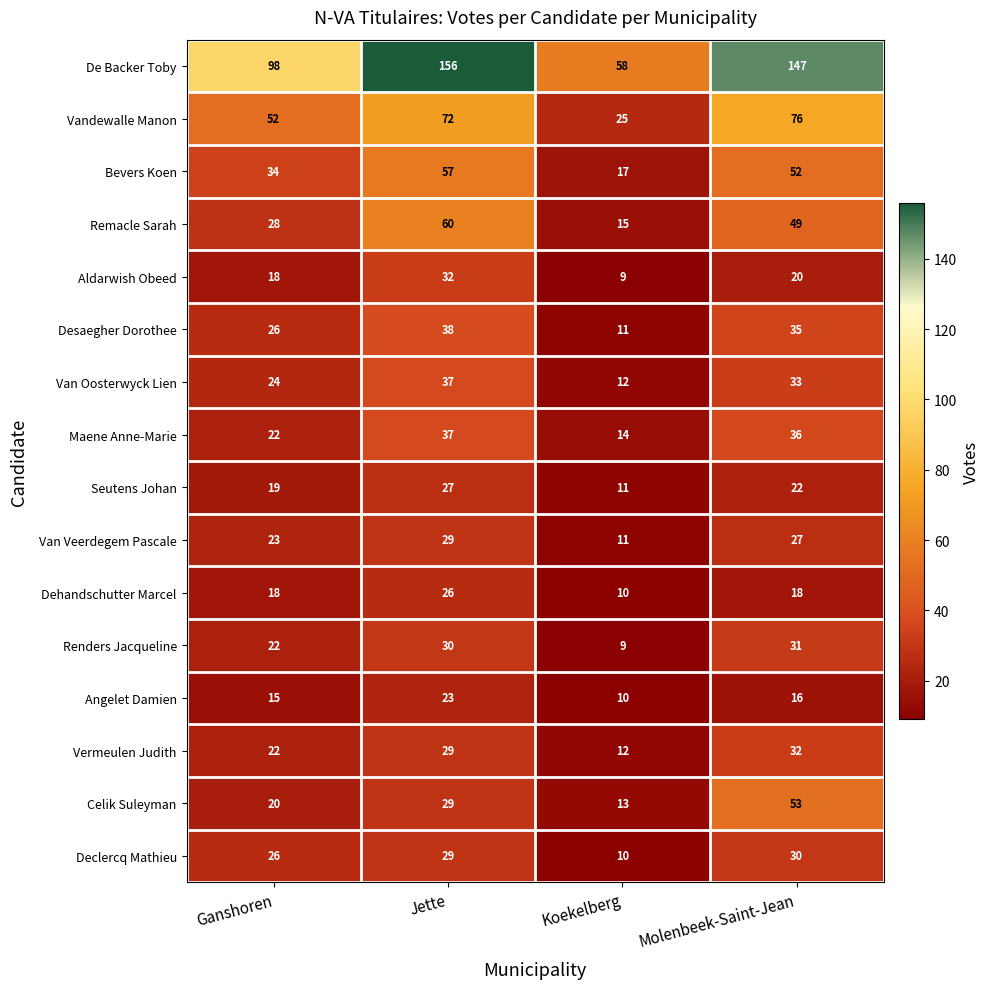

True or false: Seutens Johan has a value of 47 at Jette.

False